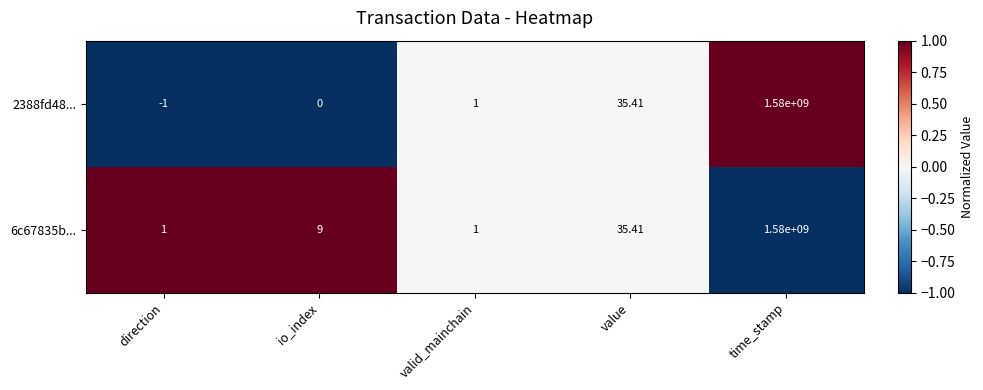

How many values in the 6c67835b... series are below 9?

2